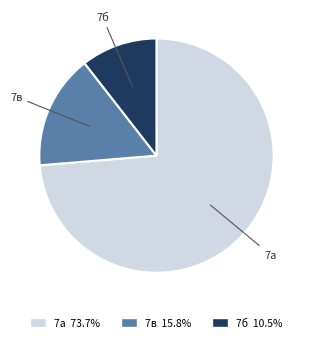

Approximately how many times larger is the value at 7а compared to 7б?

7.0